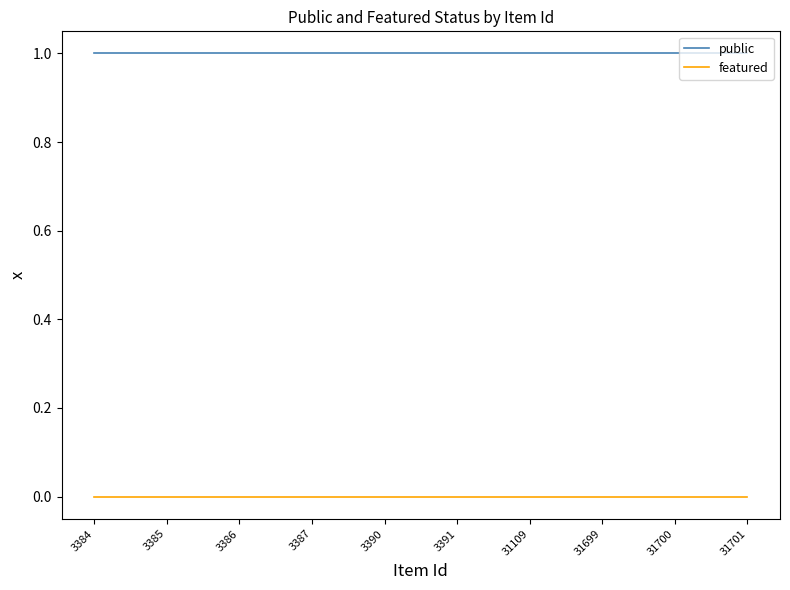

How many lines are shown in the chart?

2